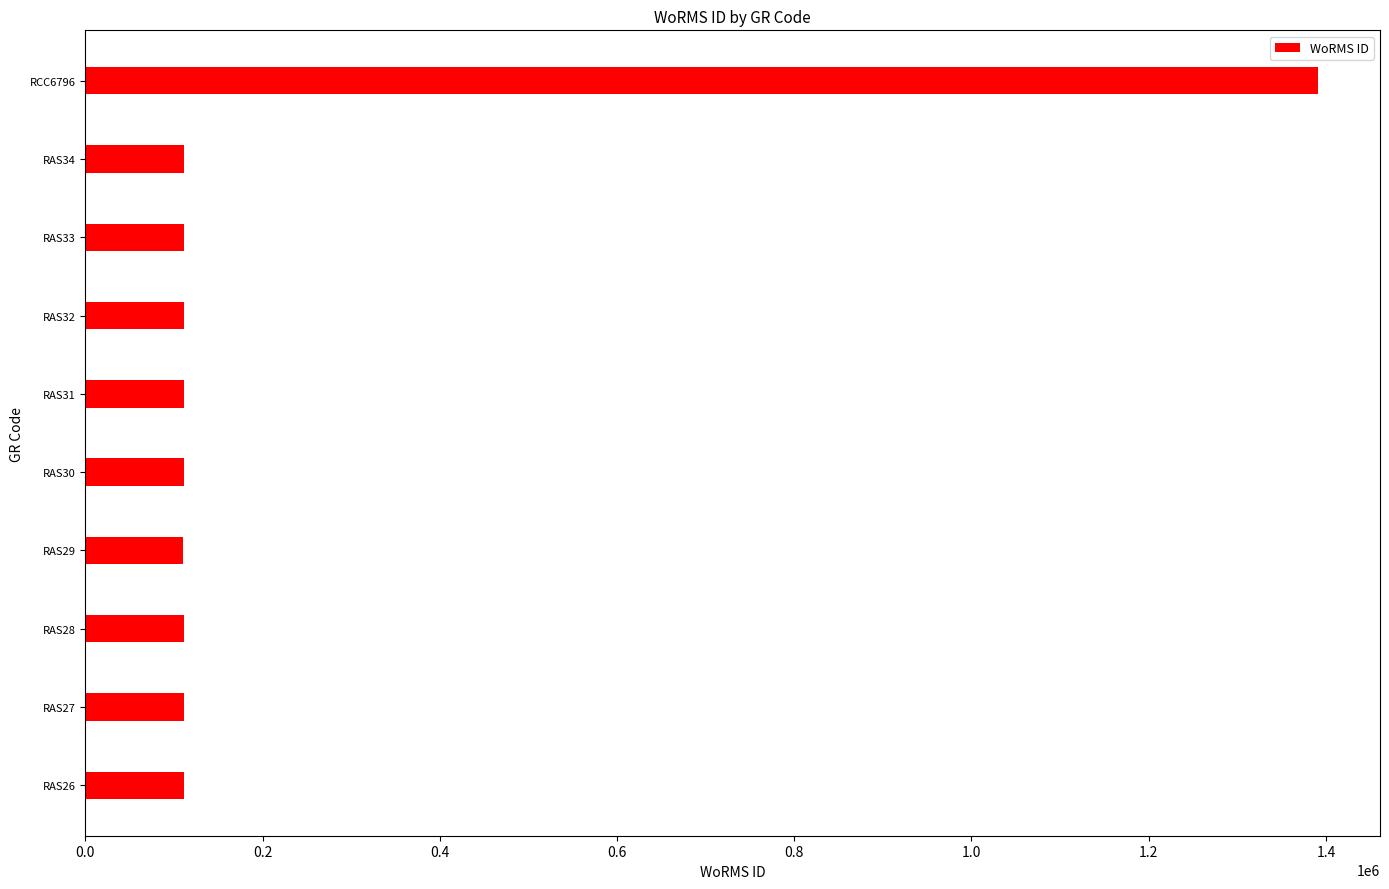

Are the bars horizontal?

Yes